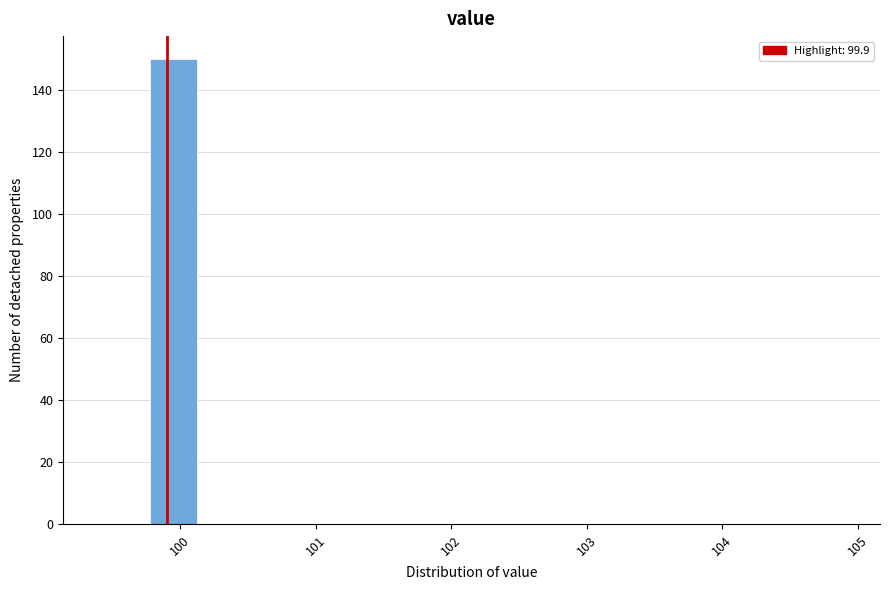

Read against the x-axis, roughly where is the centre of the tallest bar?

100.0